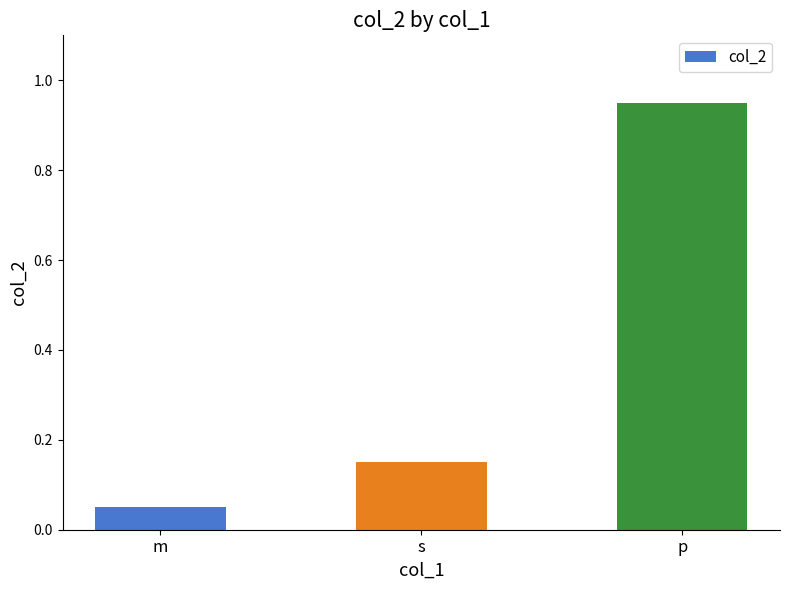

Are the bars grouped side by side (vs. stacked)?

No